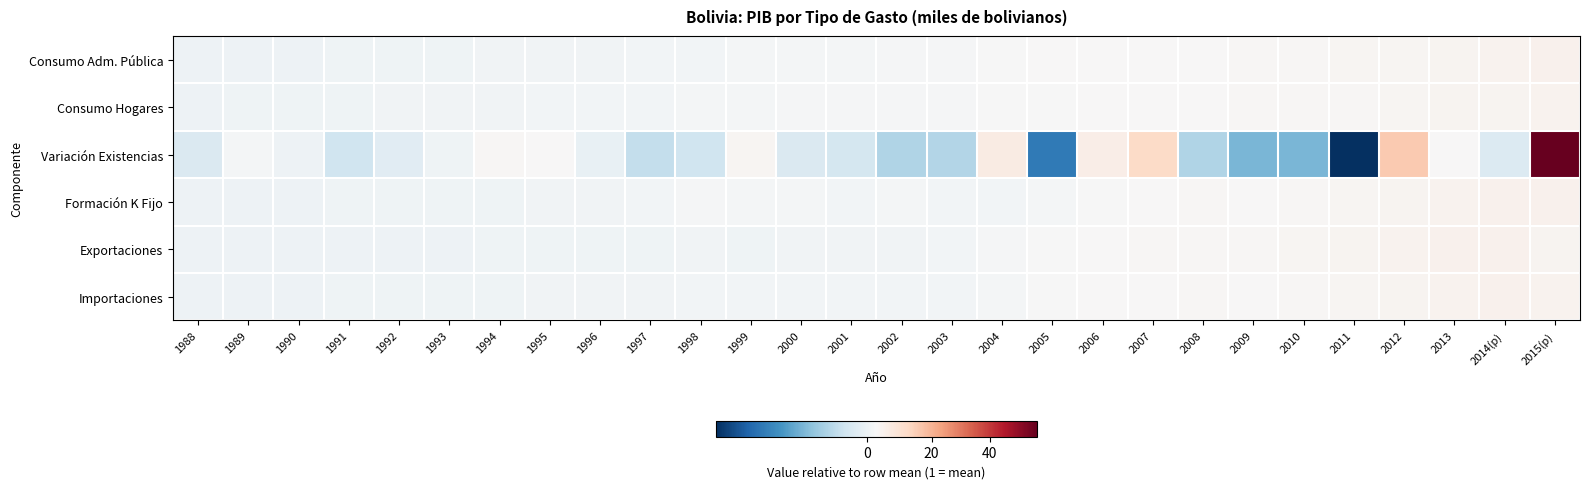

List the series in order of their peak value, lowest first.

Consumo Hogares, Consumo Adm. Pública, Exportaciones, Formación K Fijo, Importaciones, Variación Existencias